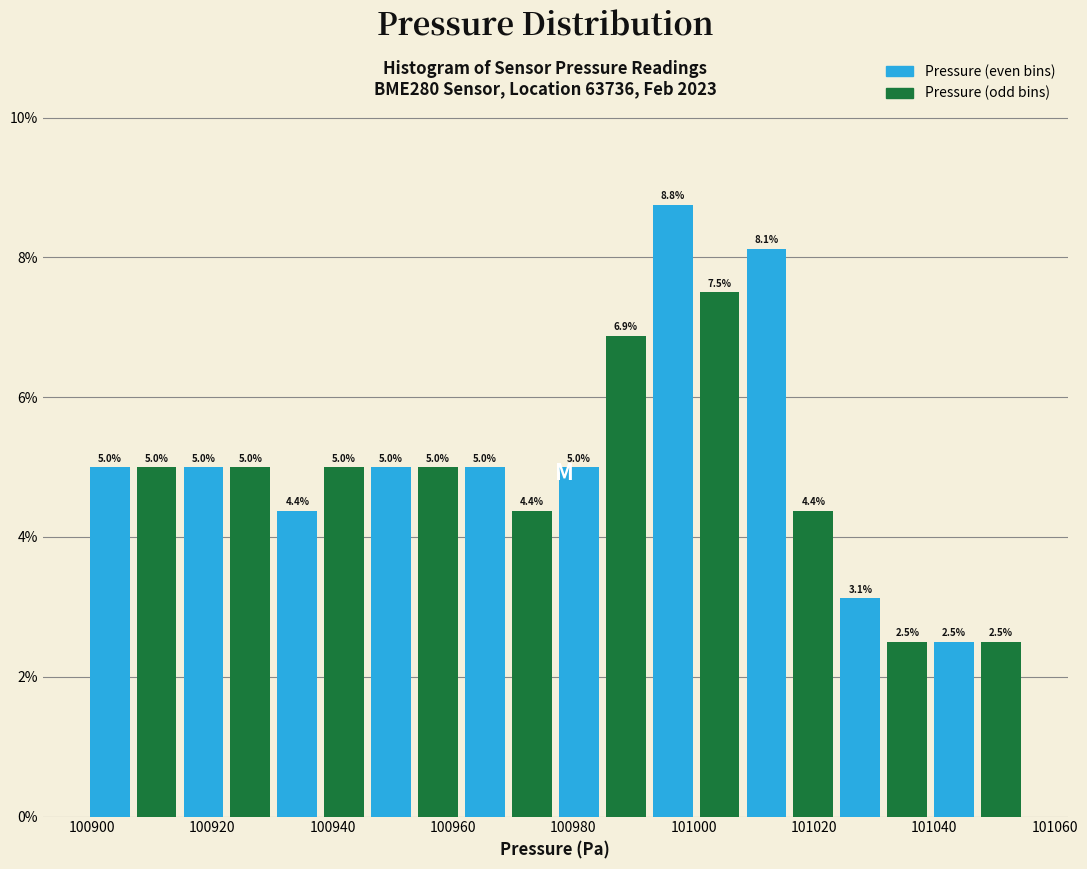

Around what value on the x-axis is the tallest bar? Give the approximate position of its centre, as read against the axis.

100996